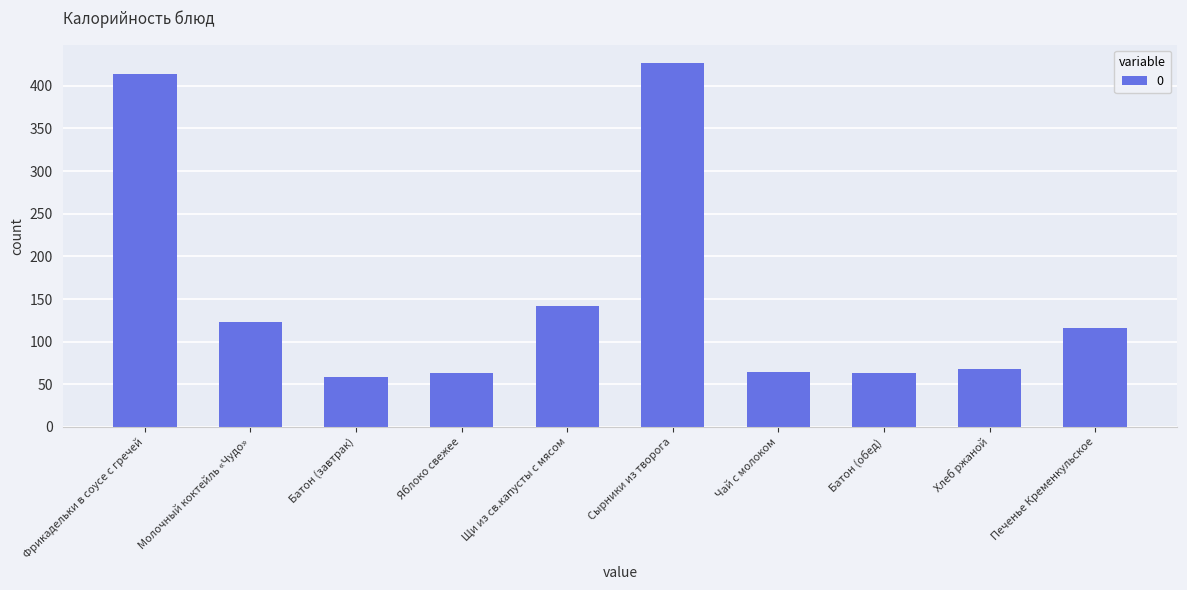

What is the minimum value shown in the chart?

58.4